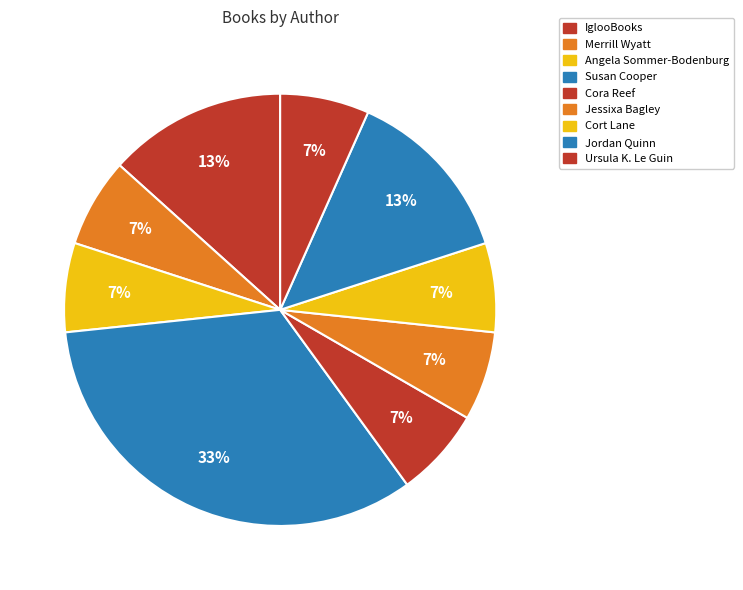

Is IglooBooks the majority of the pie?

No